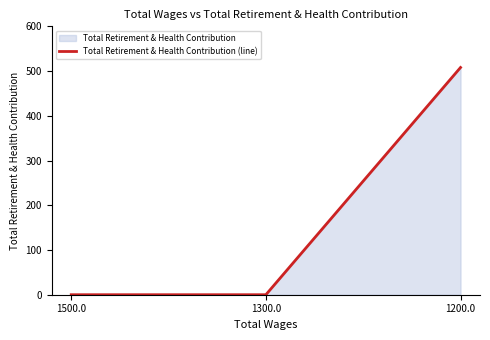

What is the average value?

169